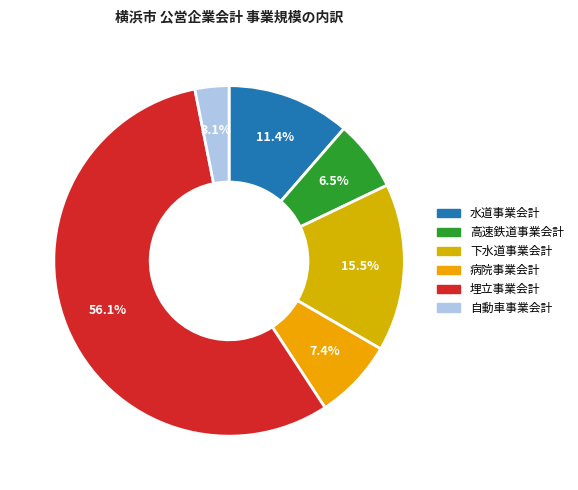

What percentage is the 病院事業会計 slice, to the nearest percent?

7%